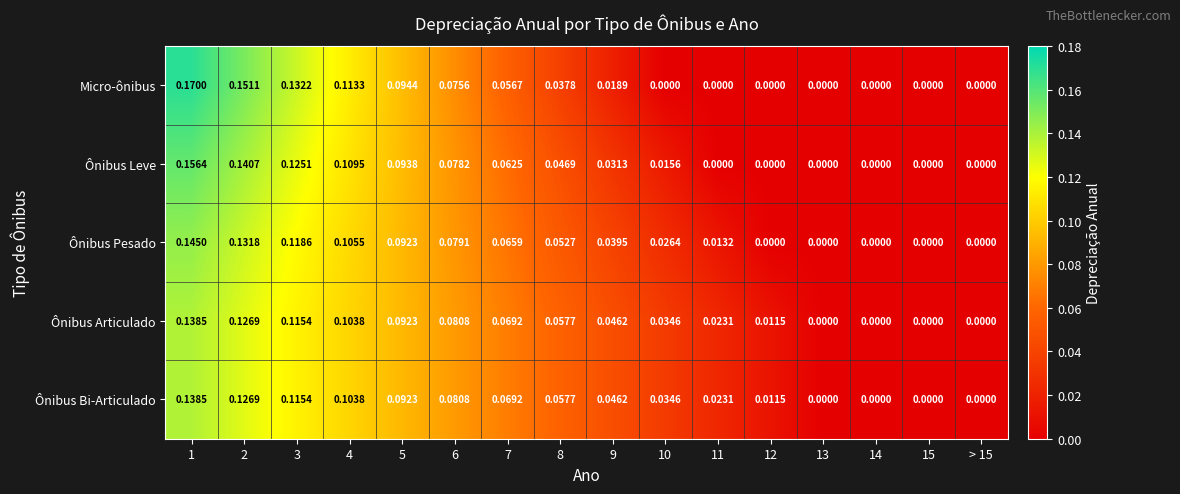

Is the value of Ônibus Bi-Articulado at 4 greater than the value of Micro-ônibus at > 15?

Yes